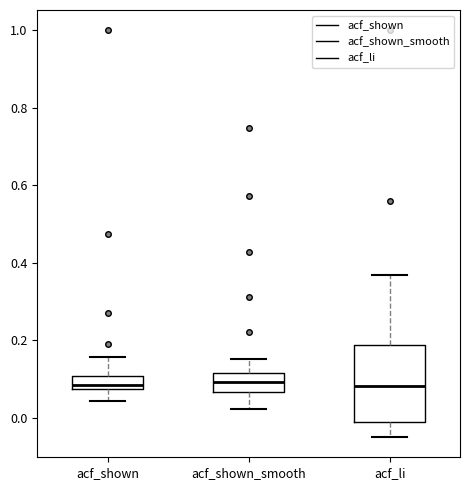

Comparing the boxes themselves (not the whiskers), which one is the tallest?

acf_li